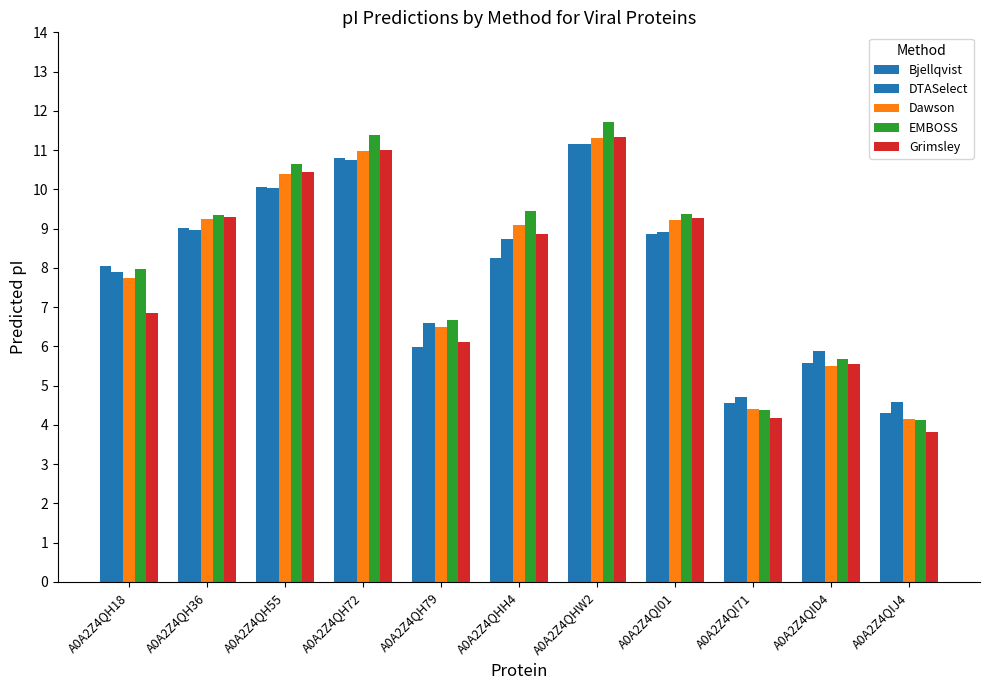

How many distinct data groups are displayed?

5